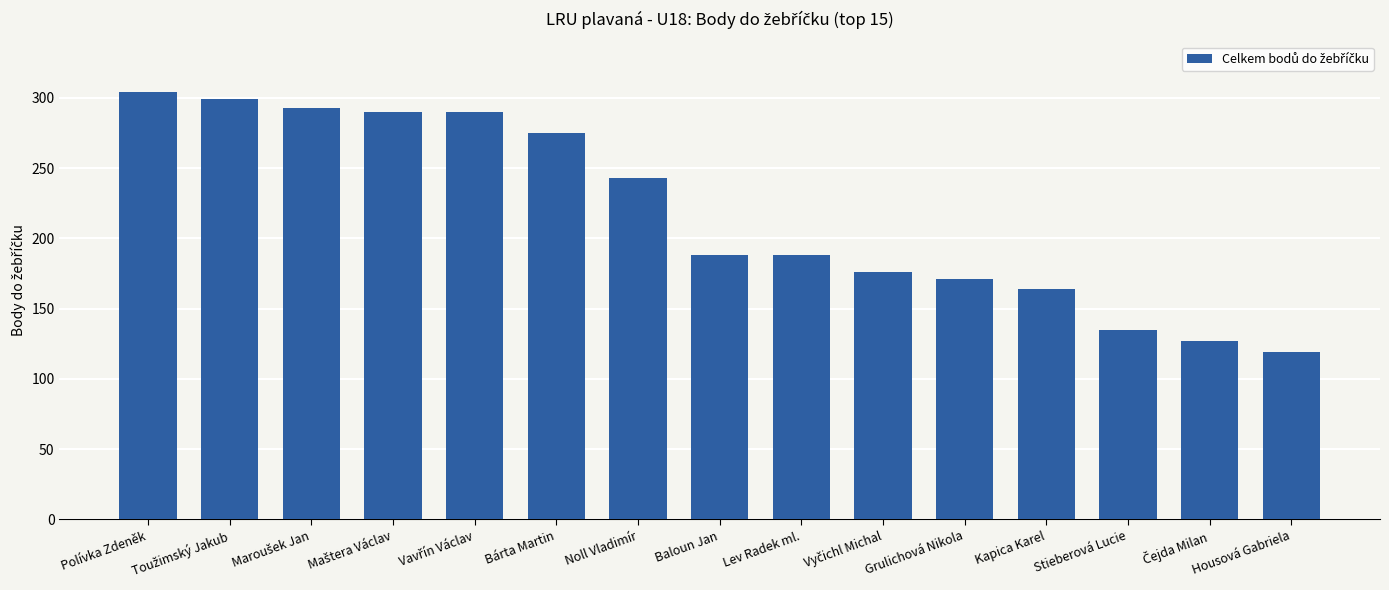

Approximately how many times larger is the value at Lev Radek ml. compared to Grulichová Nikola?

1.1